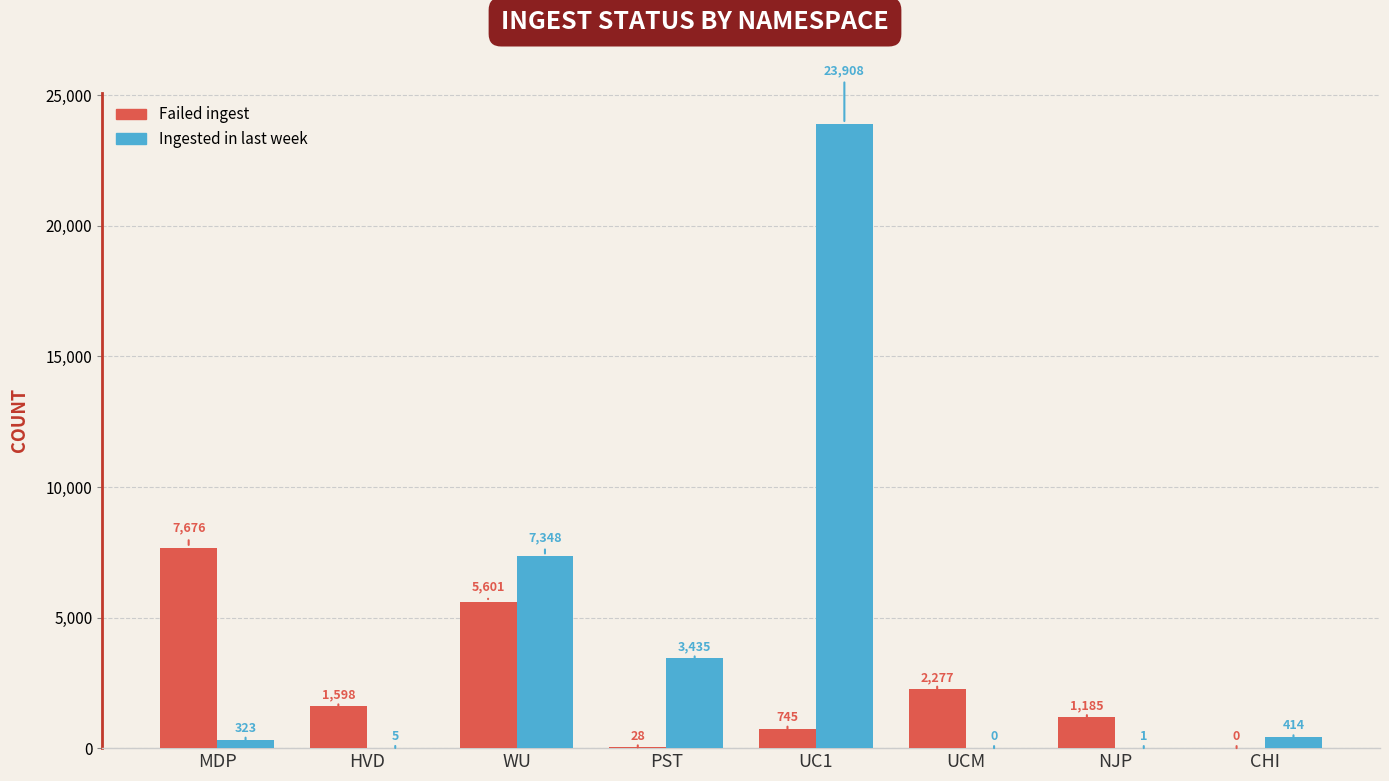

At which label does Ingested in last week reach its peak?

UC1